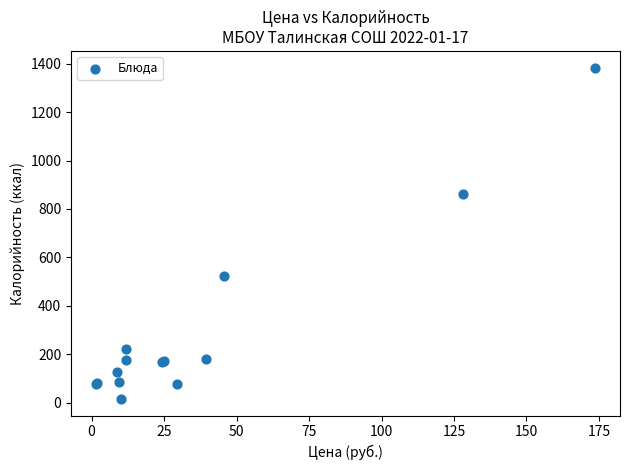

What Y value in the scatter plot is closest to 700?

860